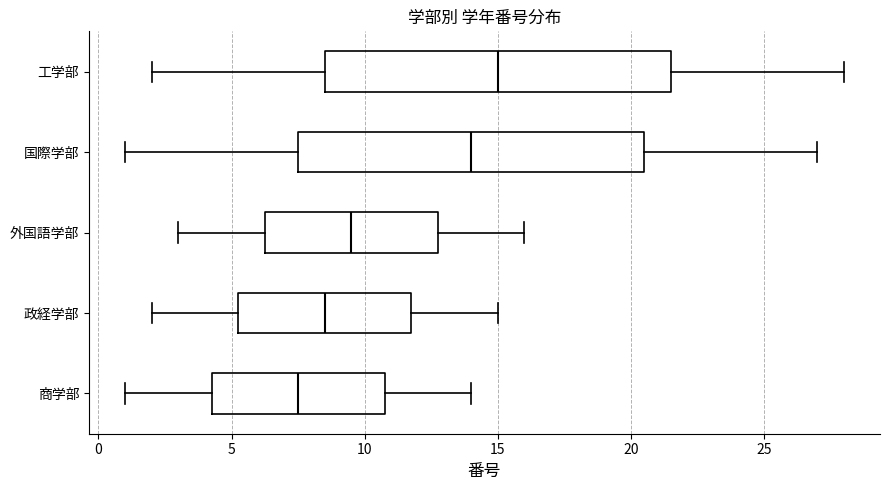

Which box's median line is the furthest to the left?

商学部